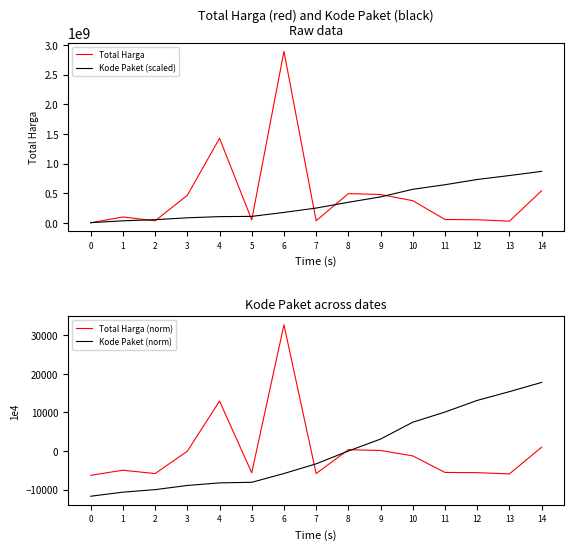

At which category is the sum across all series the highest?

6